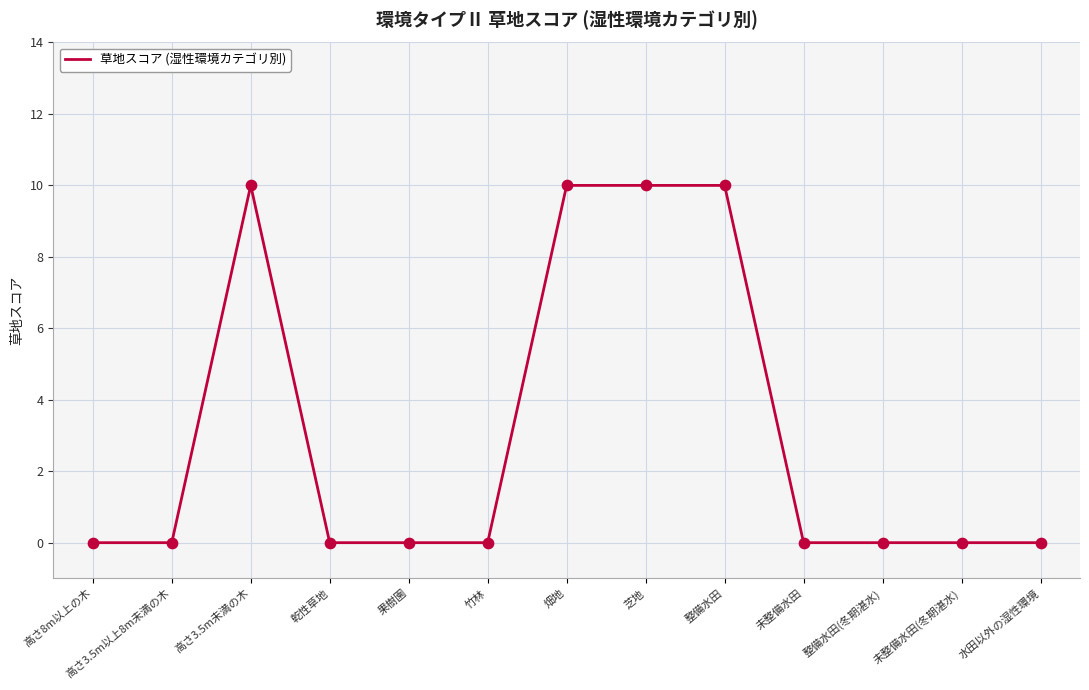

What is the change in value from 高さ8m以上の木 to 芝地?

+10